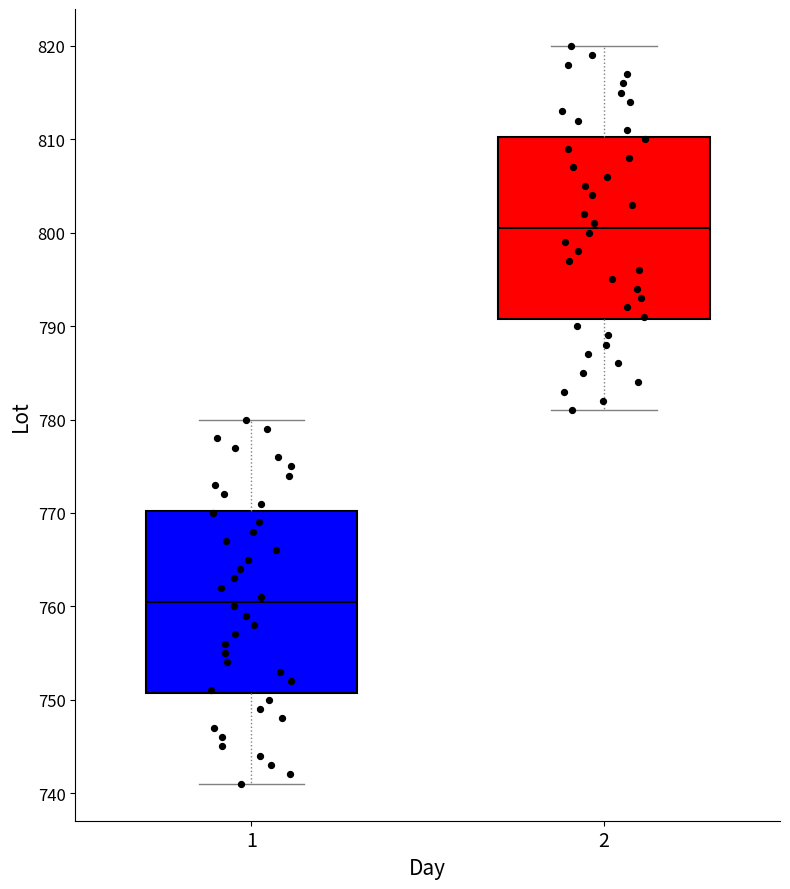

Reading left to right, transcribe this box plot: for each box, give where its median line is, the range the box spans, and where its two whiskers end, as read against the y-axis. The values are not printed on the chart, so give them approximately, as read against the axis.

1: median 761, box 751 to 770, whiskers 741 to 780
2: median 801, box 791 to 810, whiskers 781 to 820